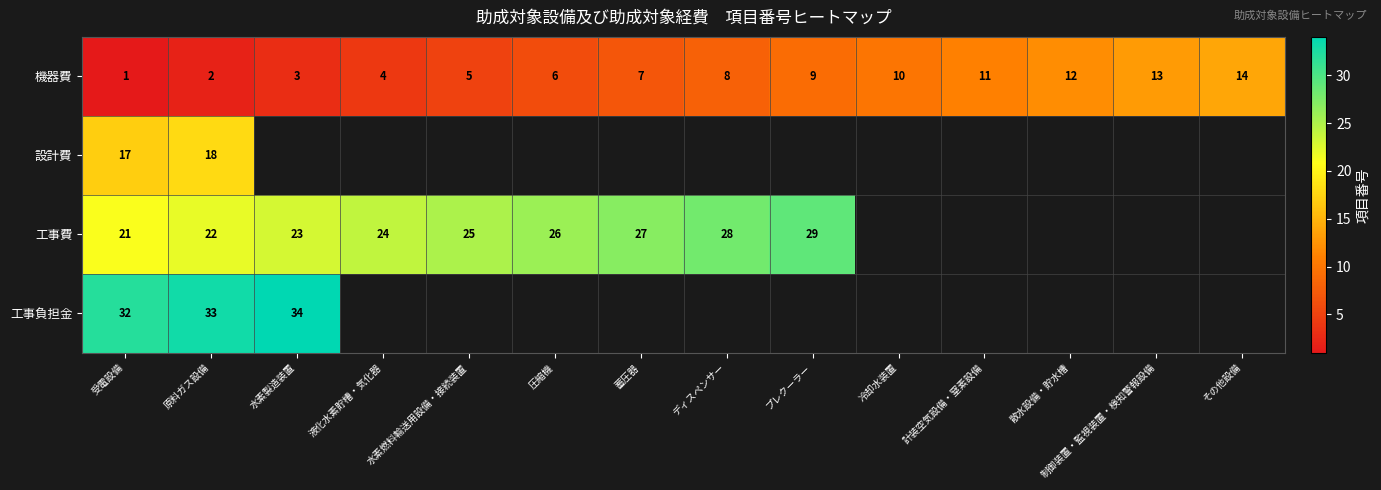

The value of 機器費 at 水素燃料輸送用設備・接続装置 is 9. True or false?

False